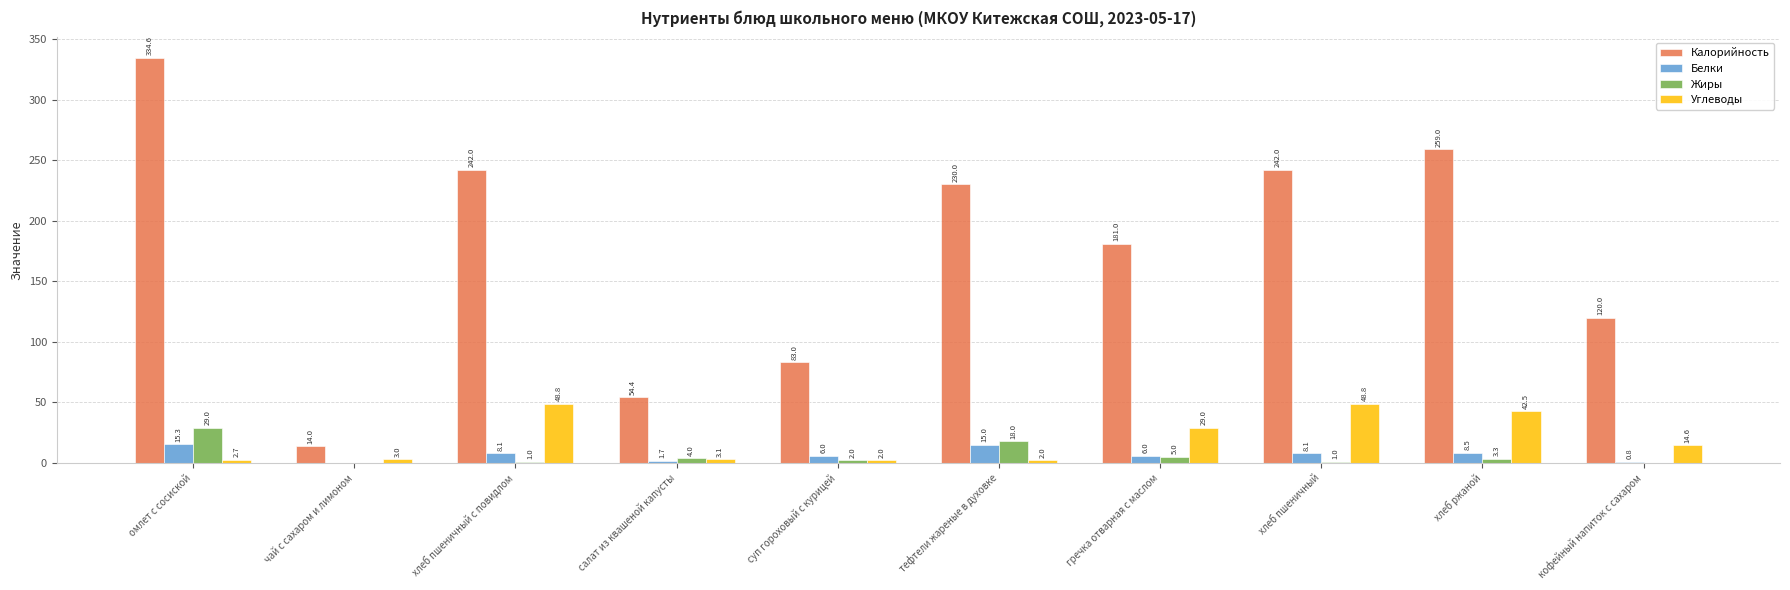

Which label corresponds to the largest value in the chart?

омлет с сосиской